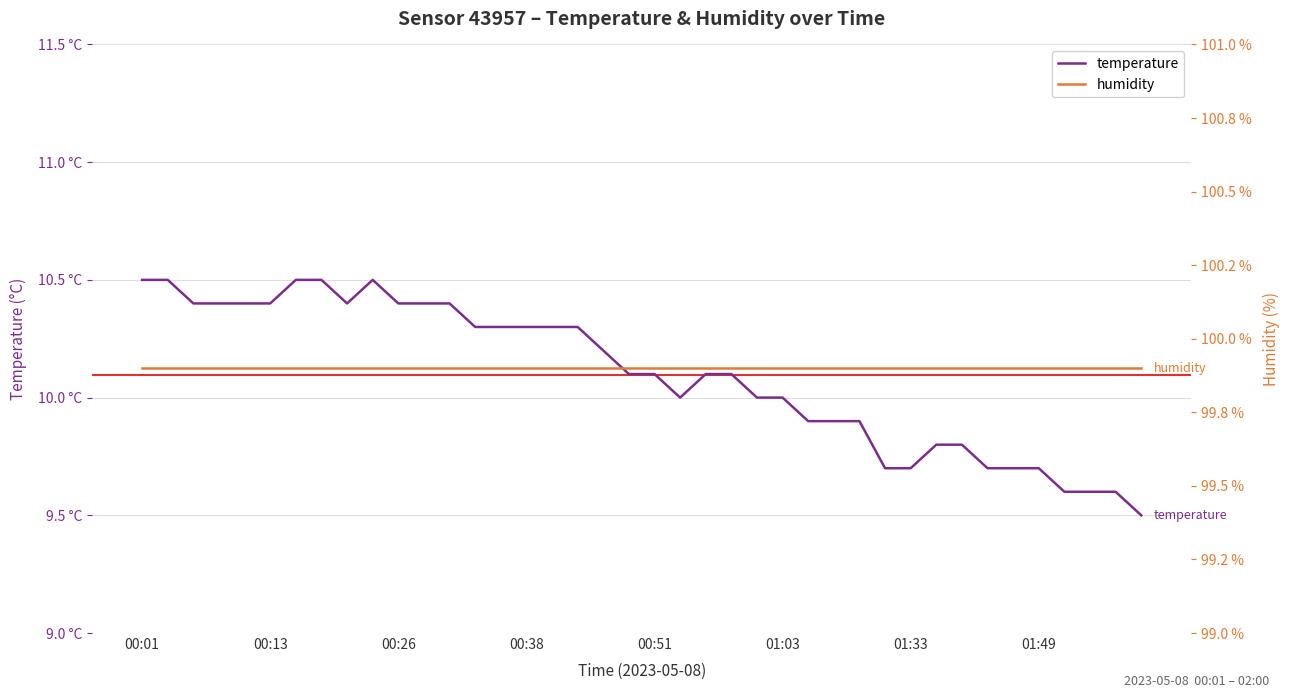

Rank the series by their maximum value, from lowest to highest.

temperature, humidity